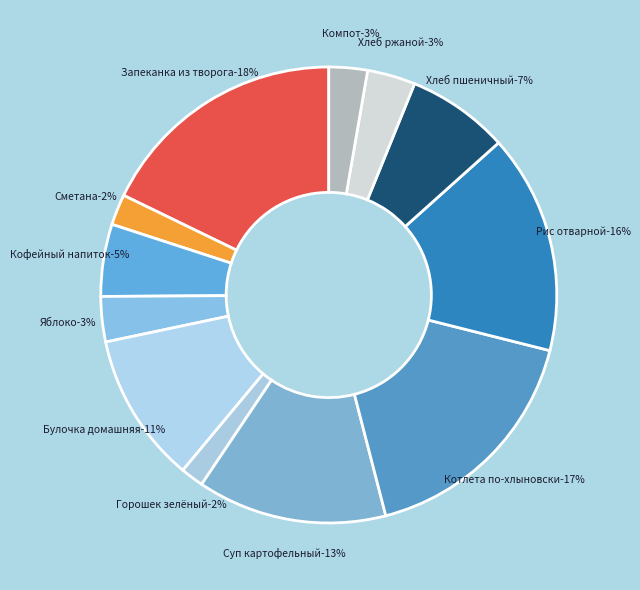

What is the largest slice in the pie chart?

Запеканка из творога